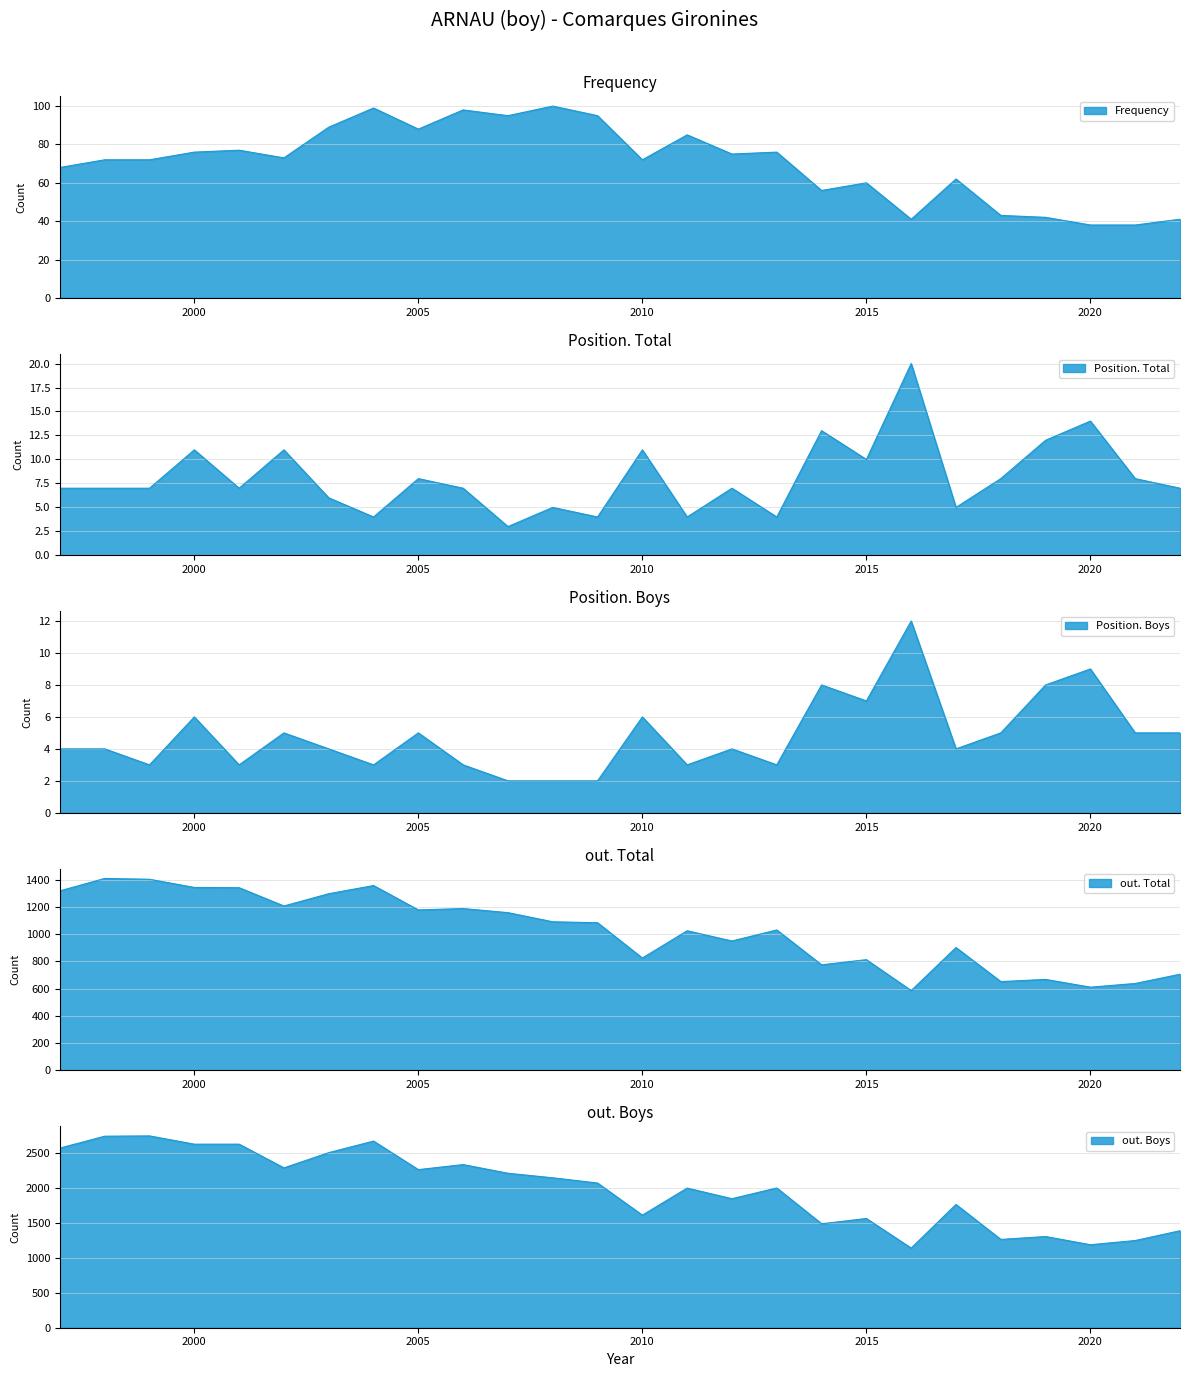

Where is Position. Boys nearest to the value 7?

2015